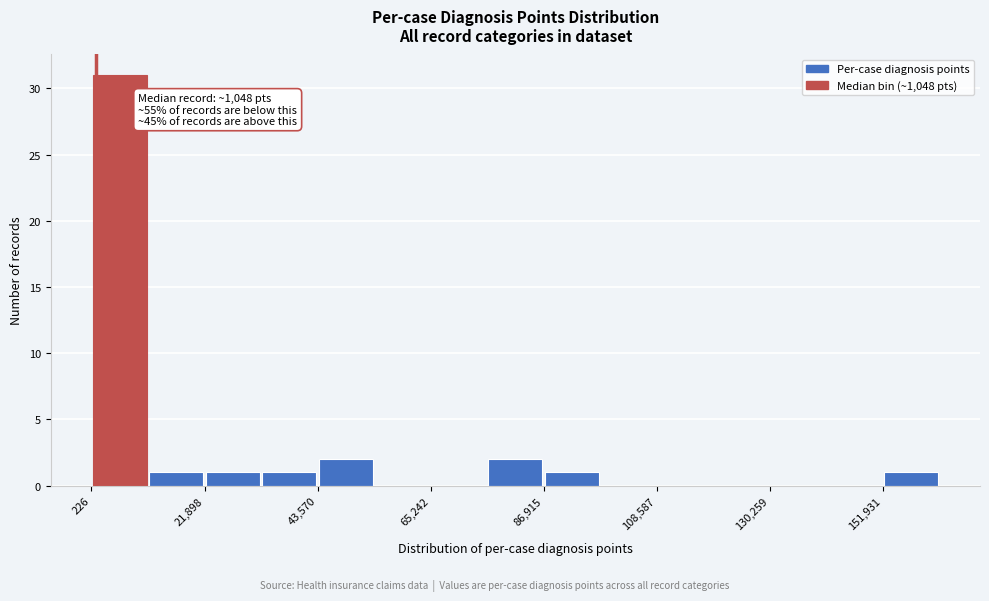

Read against the x-axis, roughly where is the centre of the tallest bar?

5000